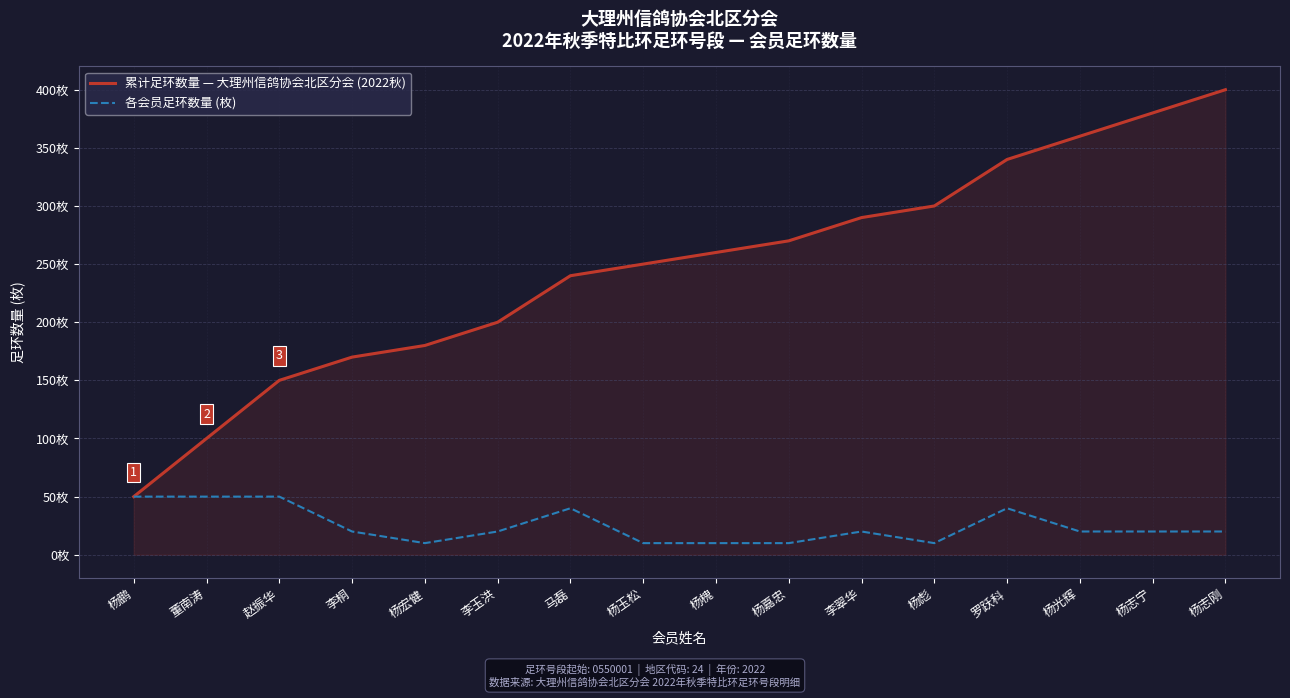

Which category has the lowest value in the 各会员足环数量 (枚) series?

杨宏健